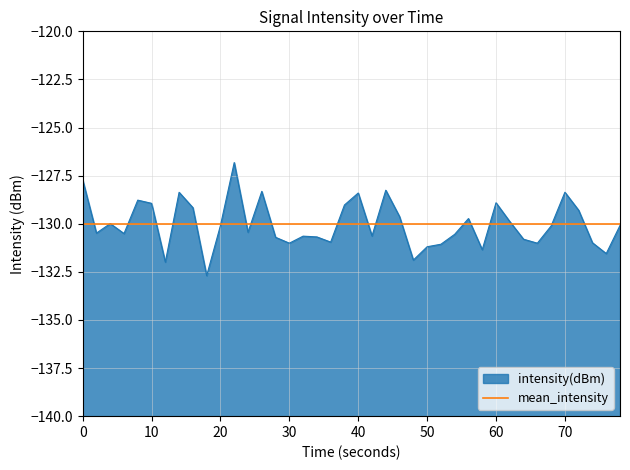

What is the difference between the maximum and minimum values?

5.9